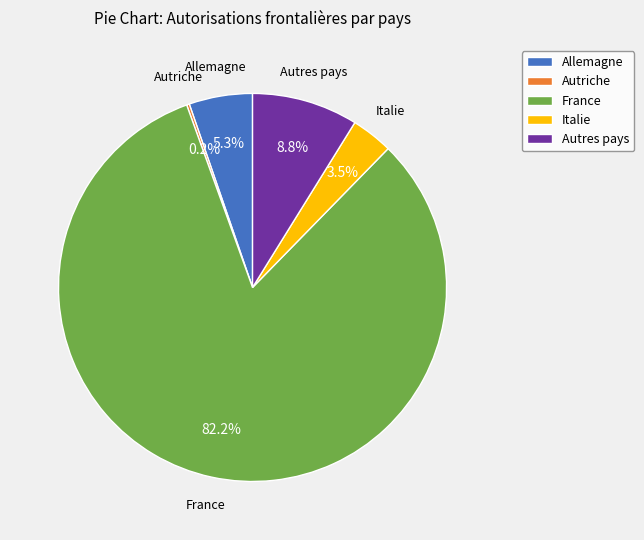

To the nearest percent, what is the combined percentage of Allemagne and Autres pays?

14%